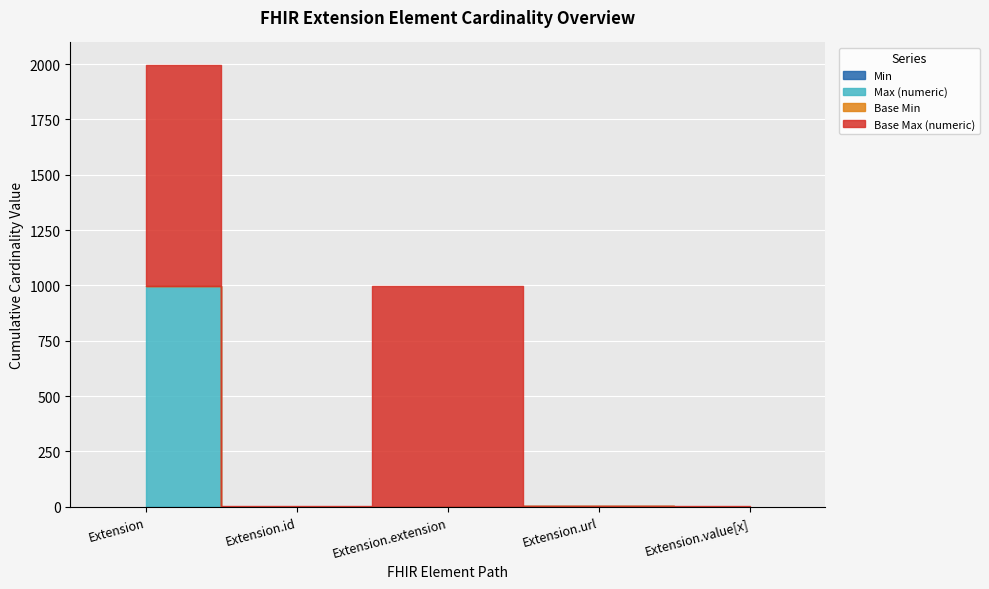

True or false: Max (numeric) and Min intersect in this chart.

False